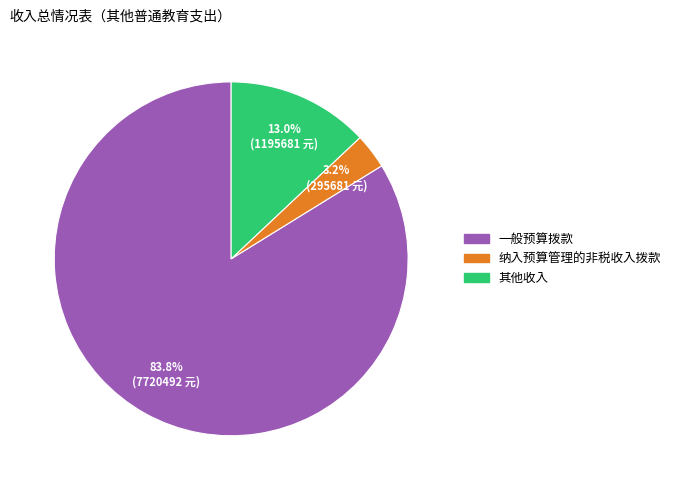

What portion of the pie excludes 其他收入?

87.0%